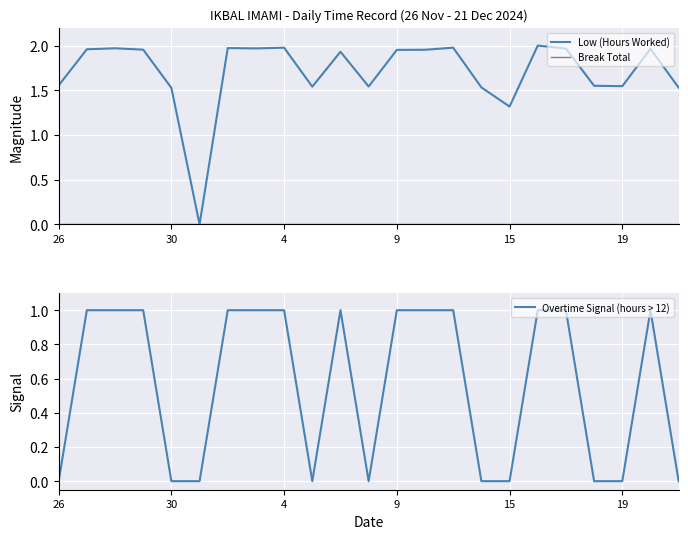

At which label is Low (Hours Worked) closest to 1?

15